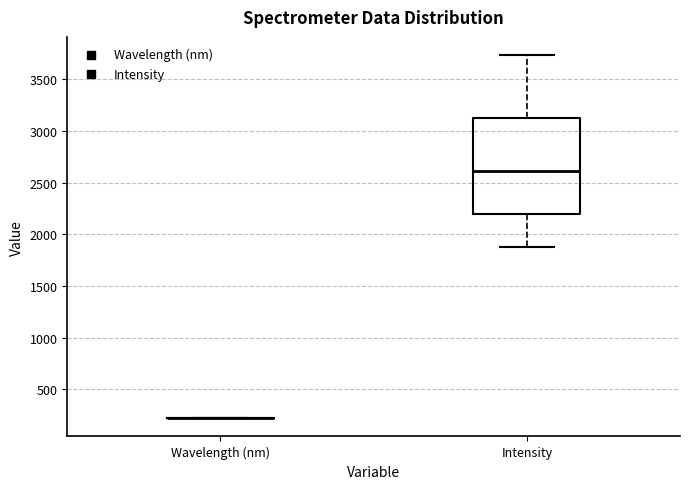

Reading left to right, read every box against the y-axis: the position of its median line, the range the box covers, and the ends of its whiskers. The values are not printed on the chart, so give them approximately, as read against the axis.

Wavelength (nm): box collapsed to a line at 200, whiskers 200 to 200
Intensity: median 2600, box 2200 to 3100, whiskers 1850 to 3750